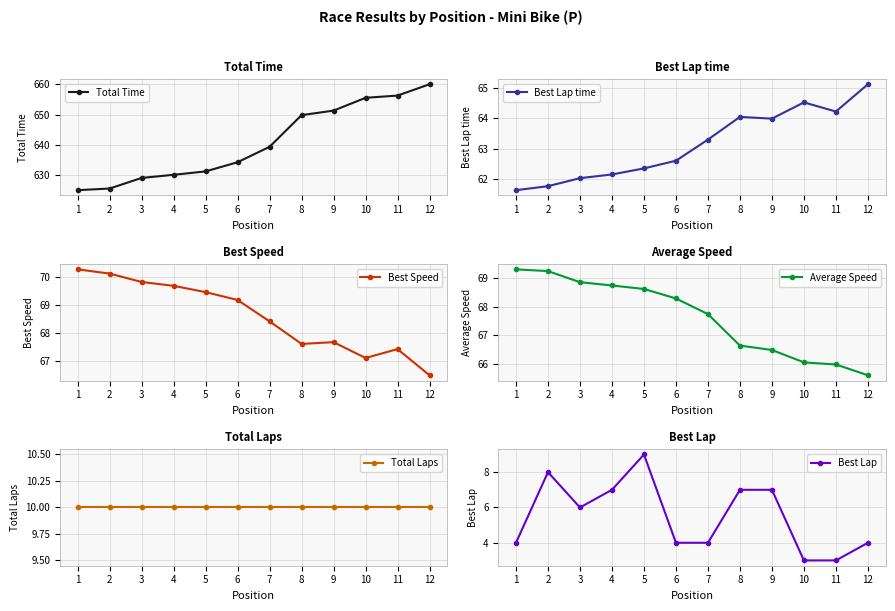

List the labels in order of Best Speed value, smallest first.

12, 10, 11, 8, 9, 7, 6, 5, 4, 3, 2, 1